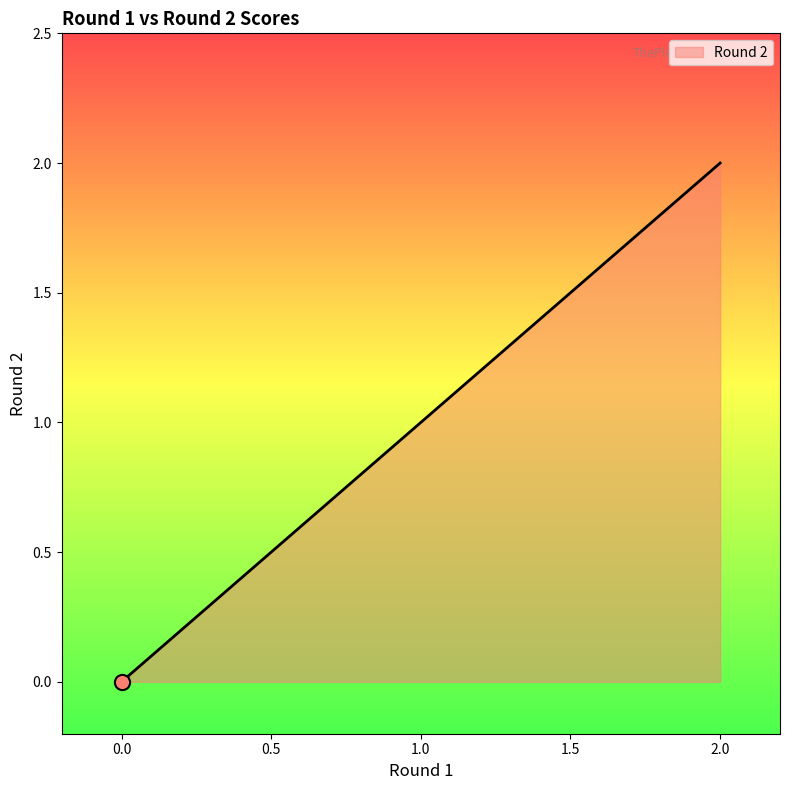

What is the change in value from Silvia Arreola to MJ Barnett?

+2